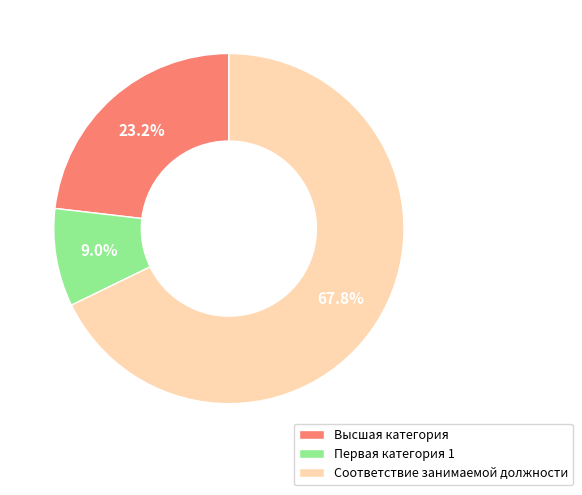

What is the ratio of the value at Соответствие занимаемой должности to the value at Высшая категория?

2.9